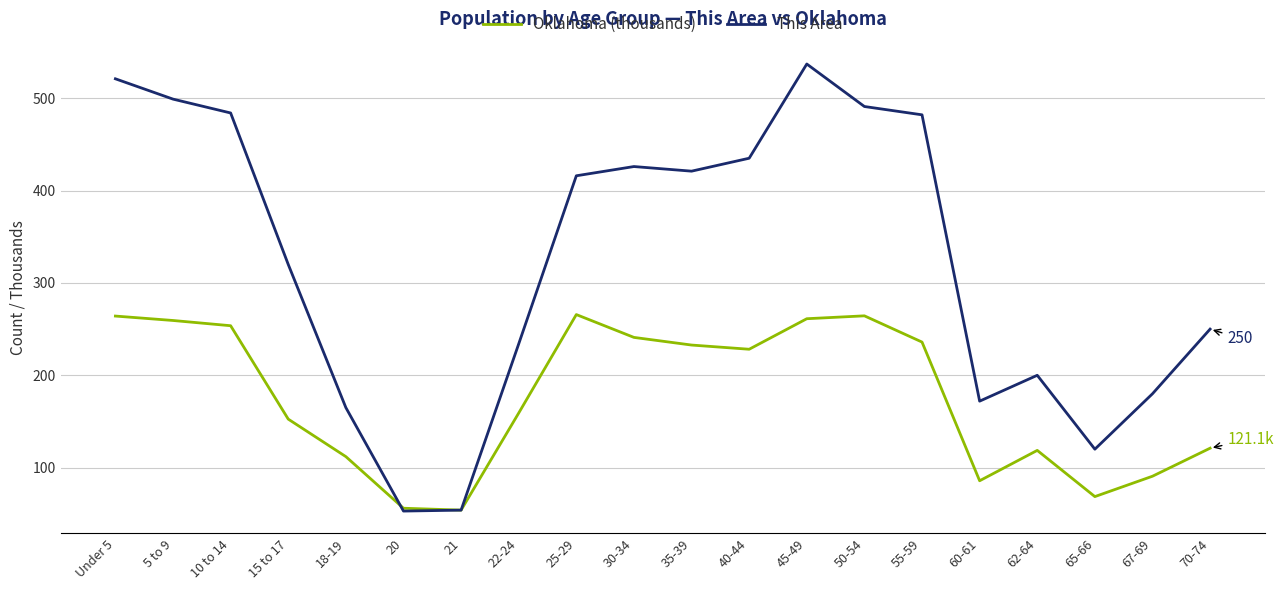

What is the sum of all This Area values?

6460.0